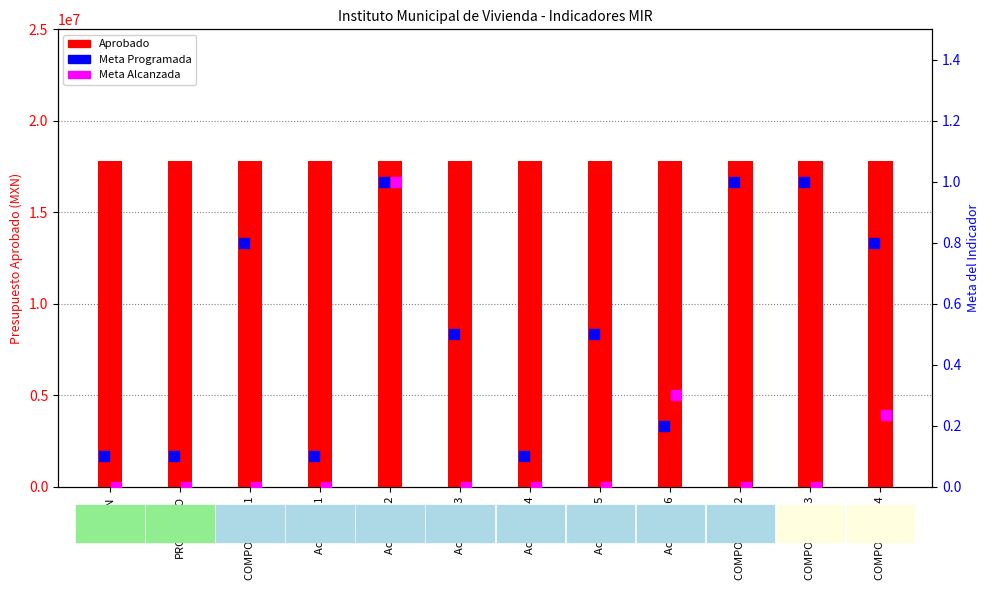

Which series has the widest spread of Y values?

Meta Alcanzada